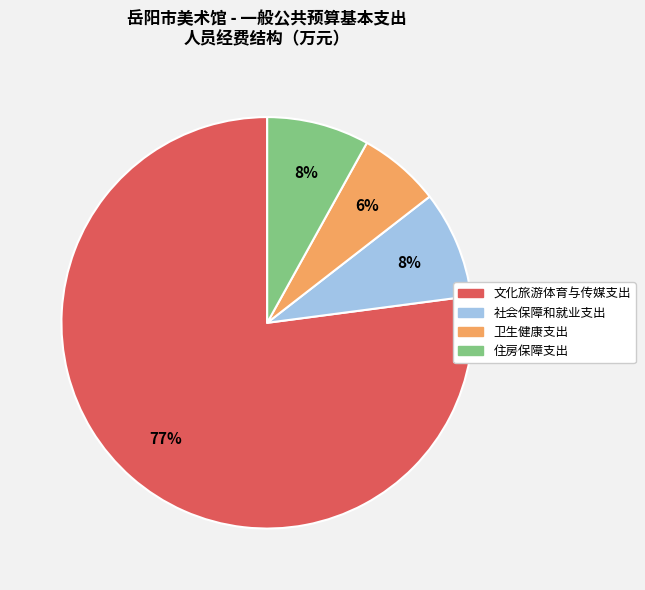

Count the number of slices in the pie.

4